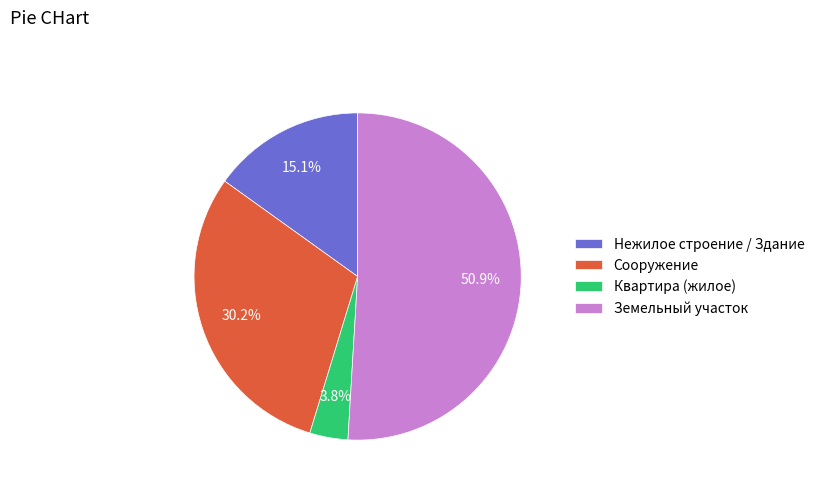

To the nearest percent, what is the average slice percentage?

25%